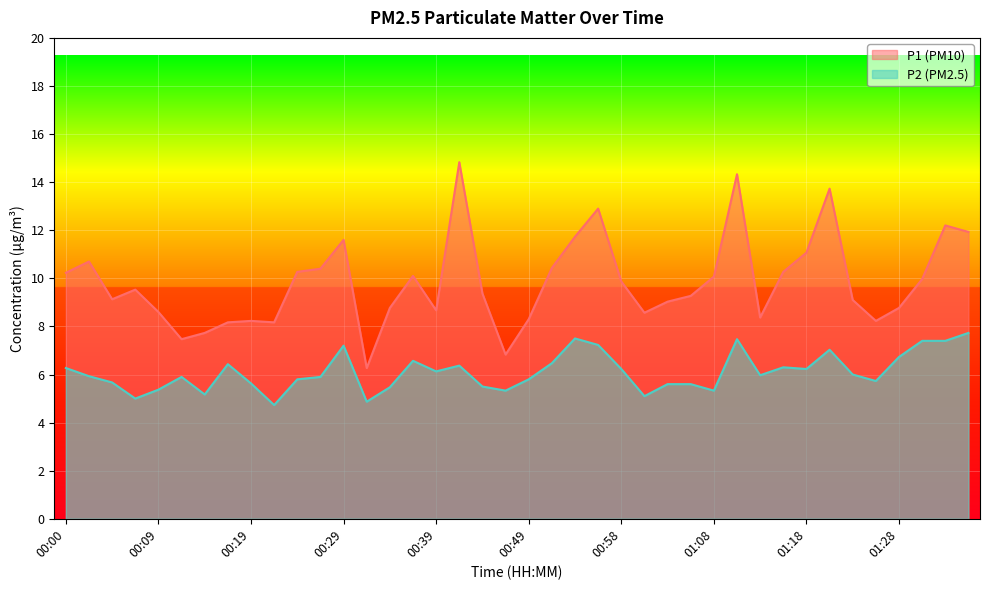

What is the value of the P1 point at the 40th from the left?

11.9